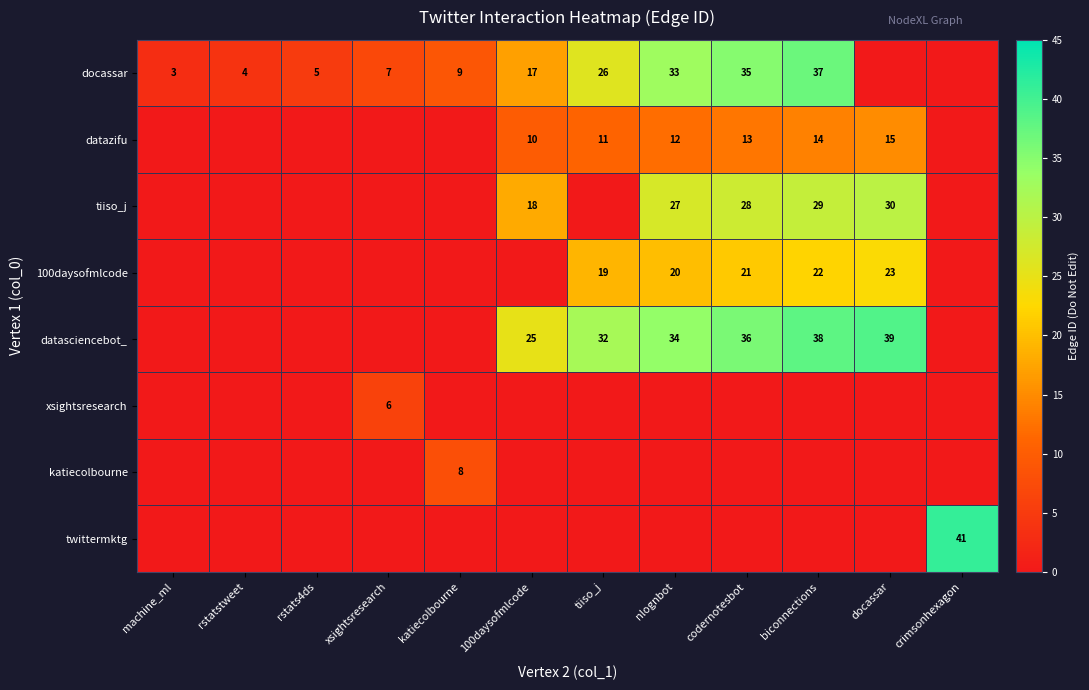

The datasciencebot_ series shows 39 at docassar. True or false?

True